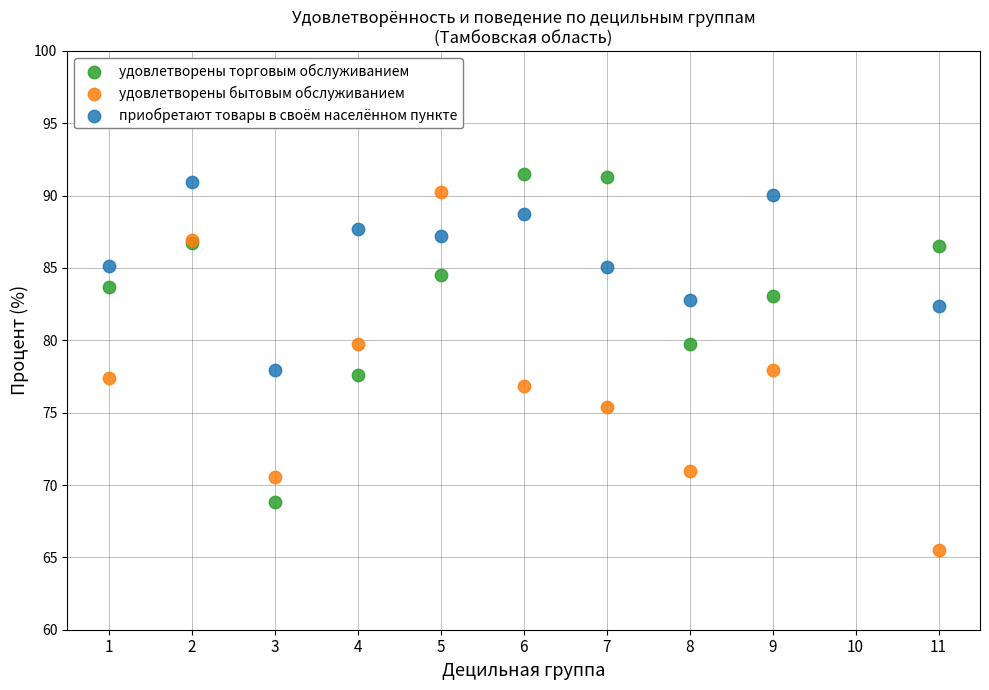

What is the X range (max minus min) for the scatter plot?

10.0